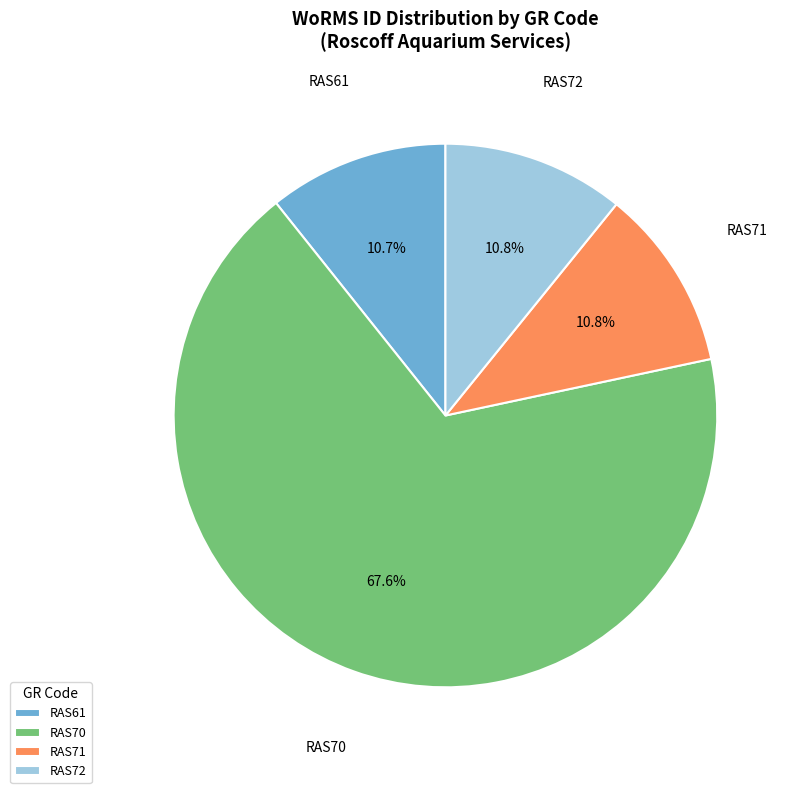

How many segments does this pie chart have?

4